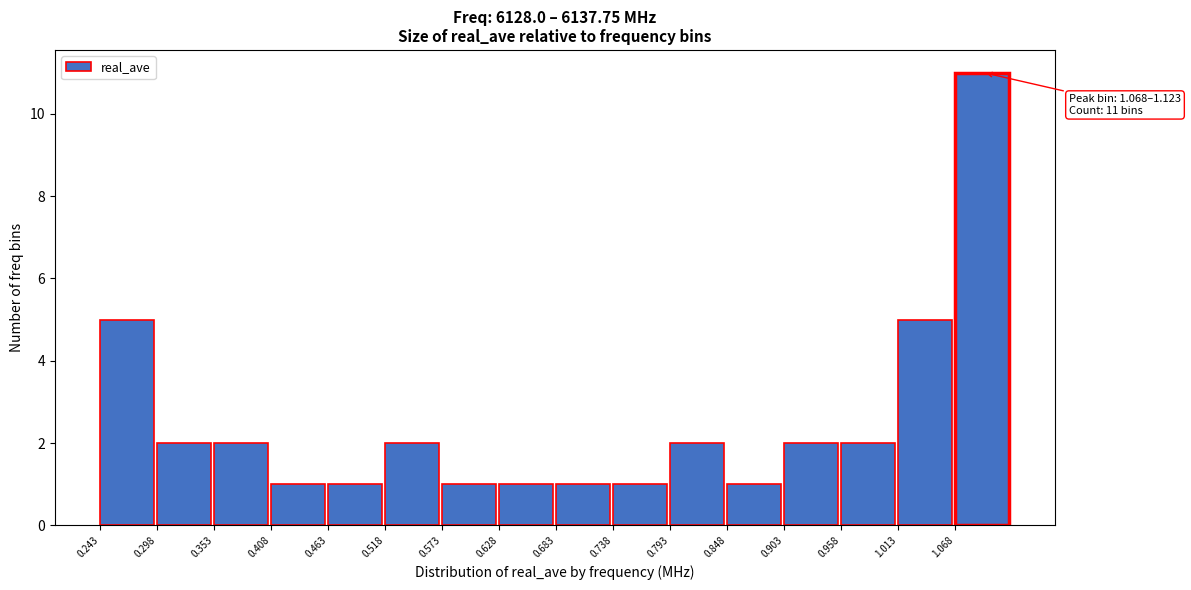

Which range on the x-axis has the tallest bar?

1.07 to 1.12